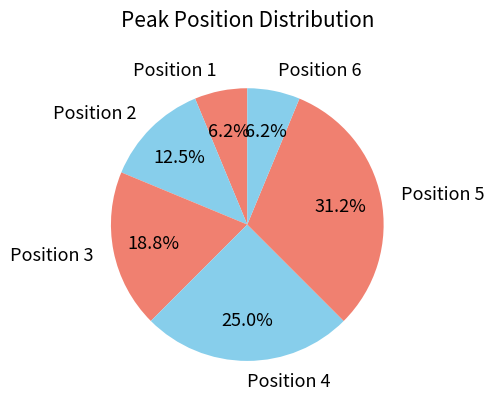

What is the ratio of the value at Position 1 to the value at Position 2?

0.5